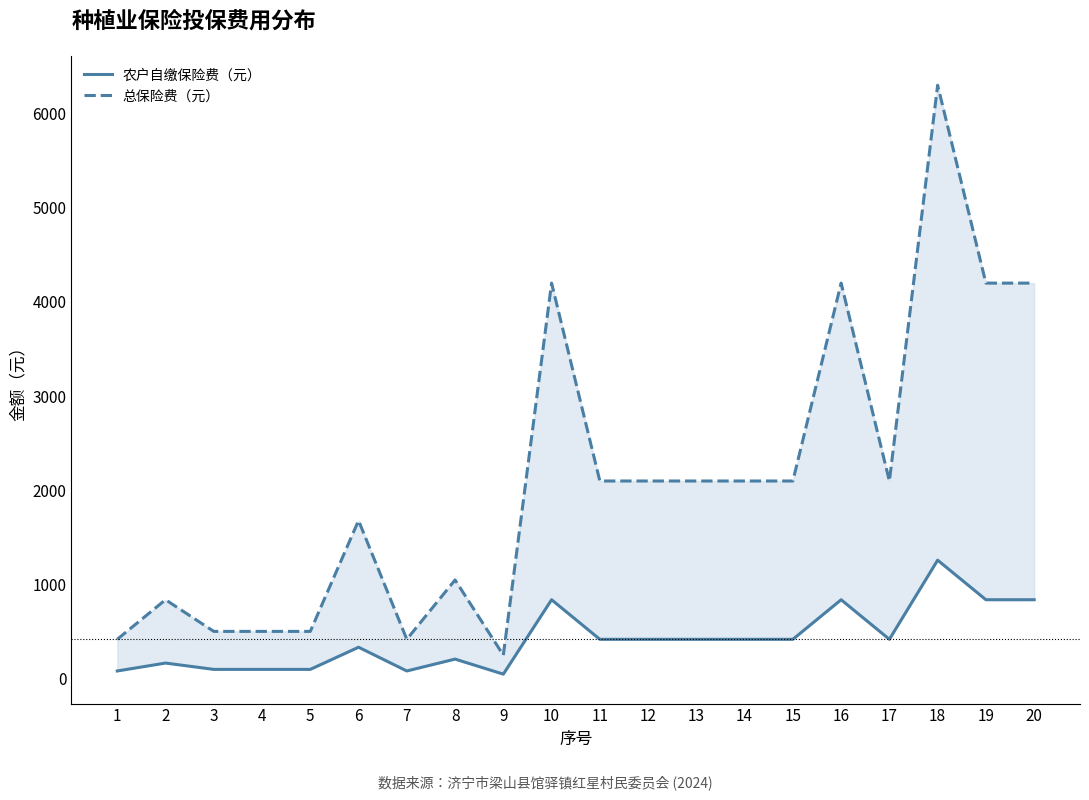

Reading right to left, list all the values displayed in this chart.

农户自缴保险费（元）: 20=840.0	19=840.0	18=1260.0	17=420.0	16=840.0	15=420.0	14=420.0	13=420.0	12=420.0	11=420.0	10=840.0	9=50.4	8=210.0	7=84.0	6=336.0	5=100.8	4=100.8	3=100.8	2=168.0	1=84.0
总保险费（元）: 20=4200.0	19=4200.0	18=6300.0	17=2100.0	16=4200.0	15=2100.0	14=2100.0	13=2100.0	12=2100.0	11=2100.0	10=4200.0	9=252.0	8=1050.0	7=420.0	6=1680.0	5=504.0	4=504.0	3=504.0	2=840.0	1=420.0